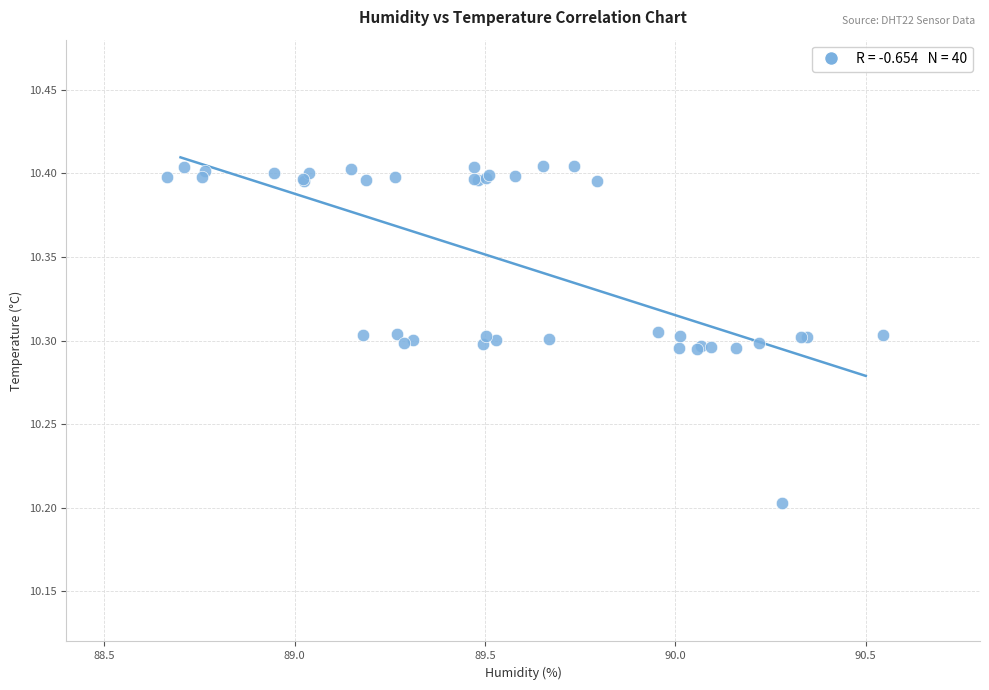

What Y value in the scatter plot is closest to 10?

10.2